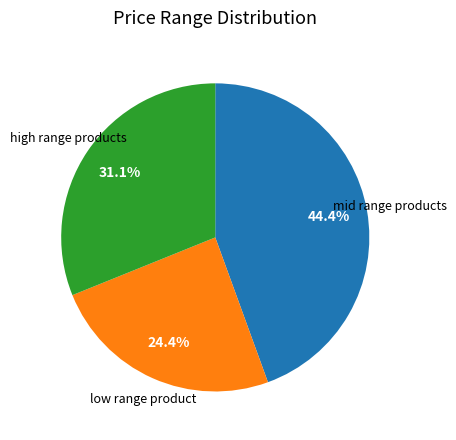

Is there any slice that represents more than half of the pie?

No